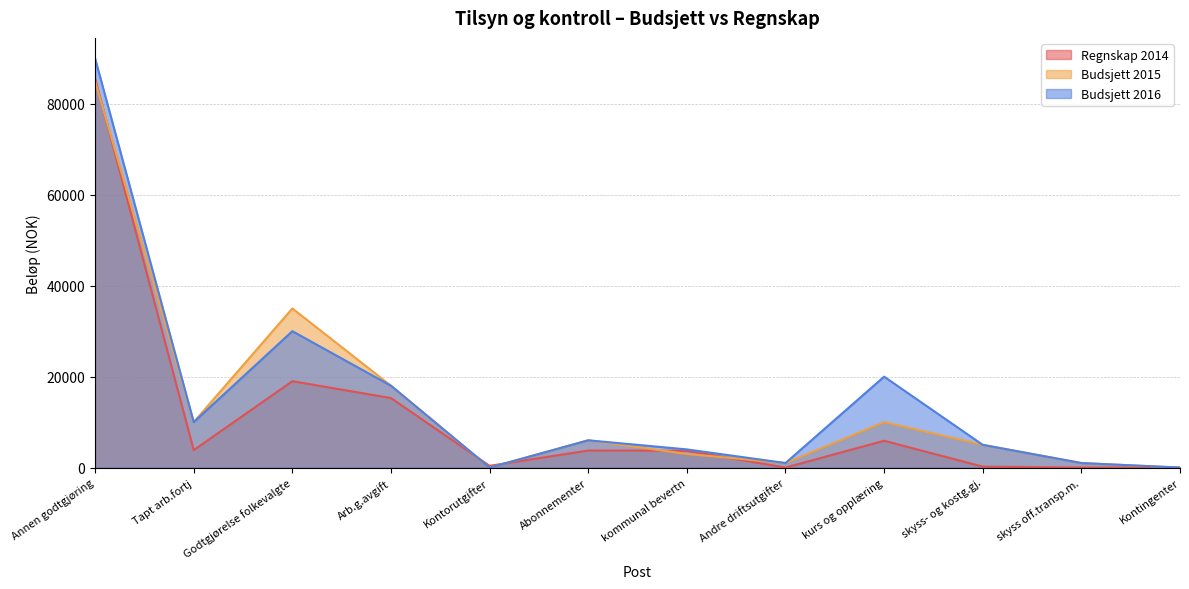

What is the difference between the maximum and second lowest values in the Budsjett 2016 series?

90000.0